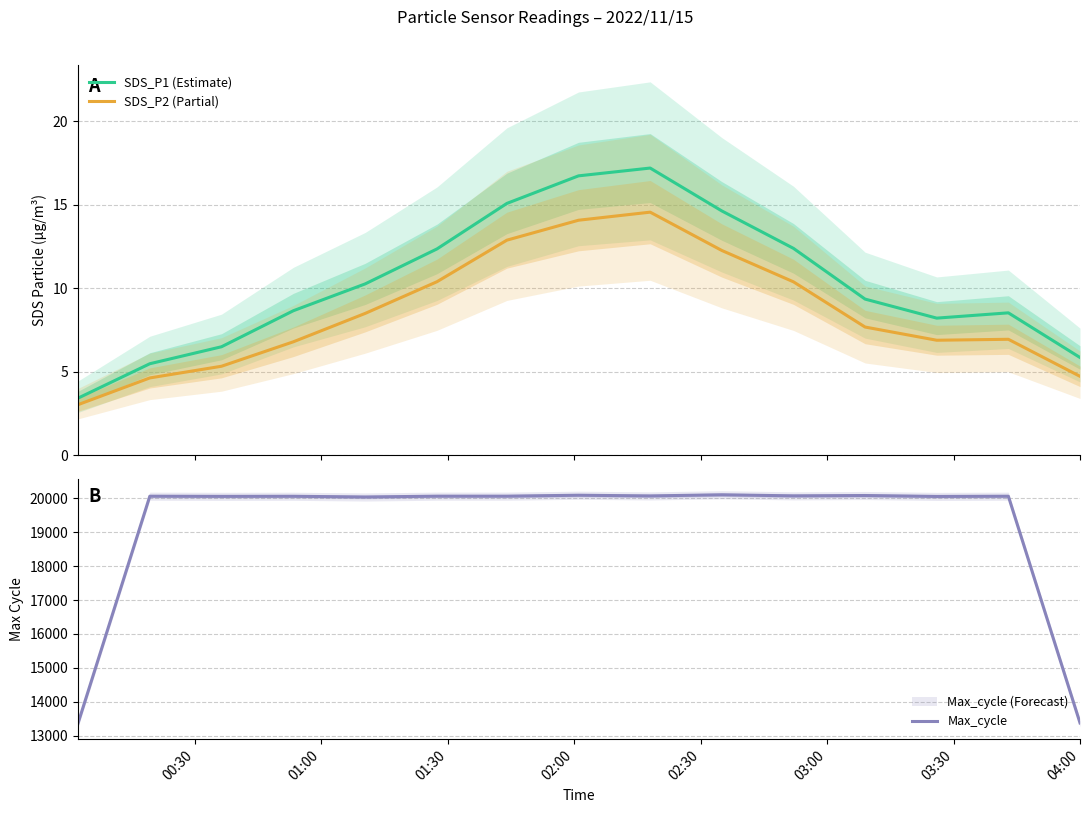

True or false: SDS_P1 (Estimate) has more than 1 points higher than both neighbors.

True